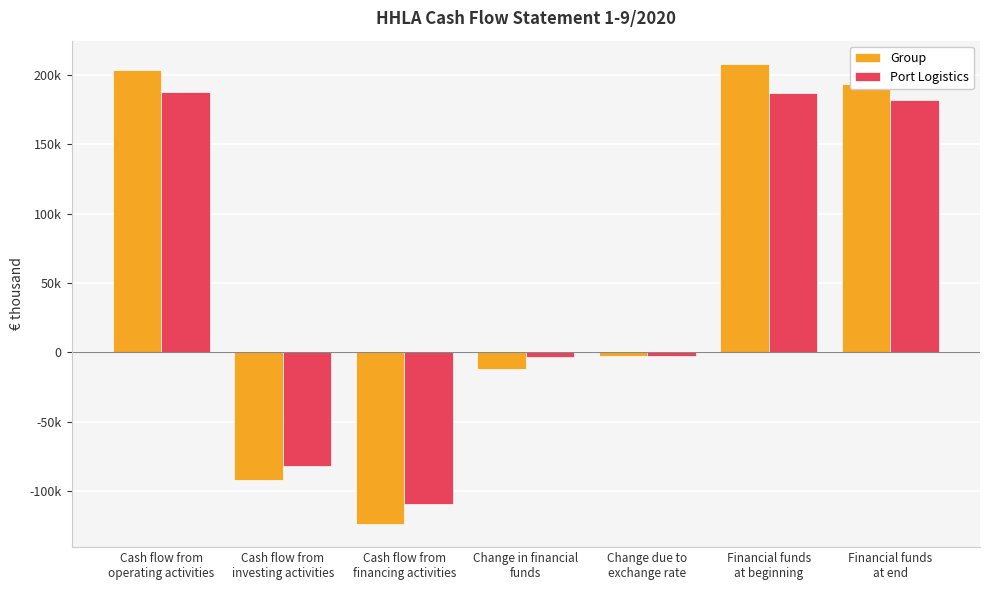

Are the bars grouped side by side (vs. stacked)?

Yes